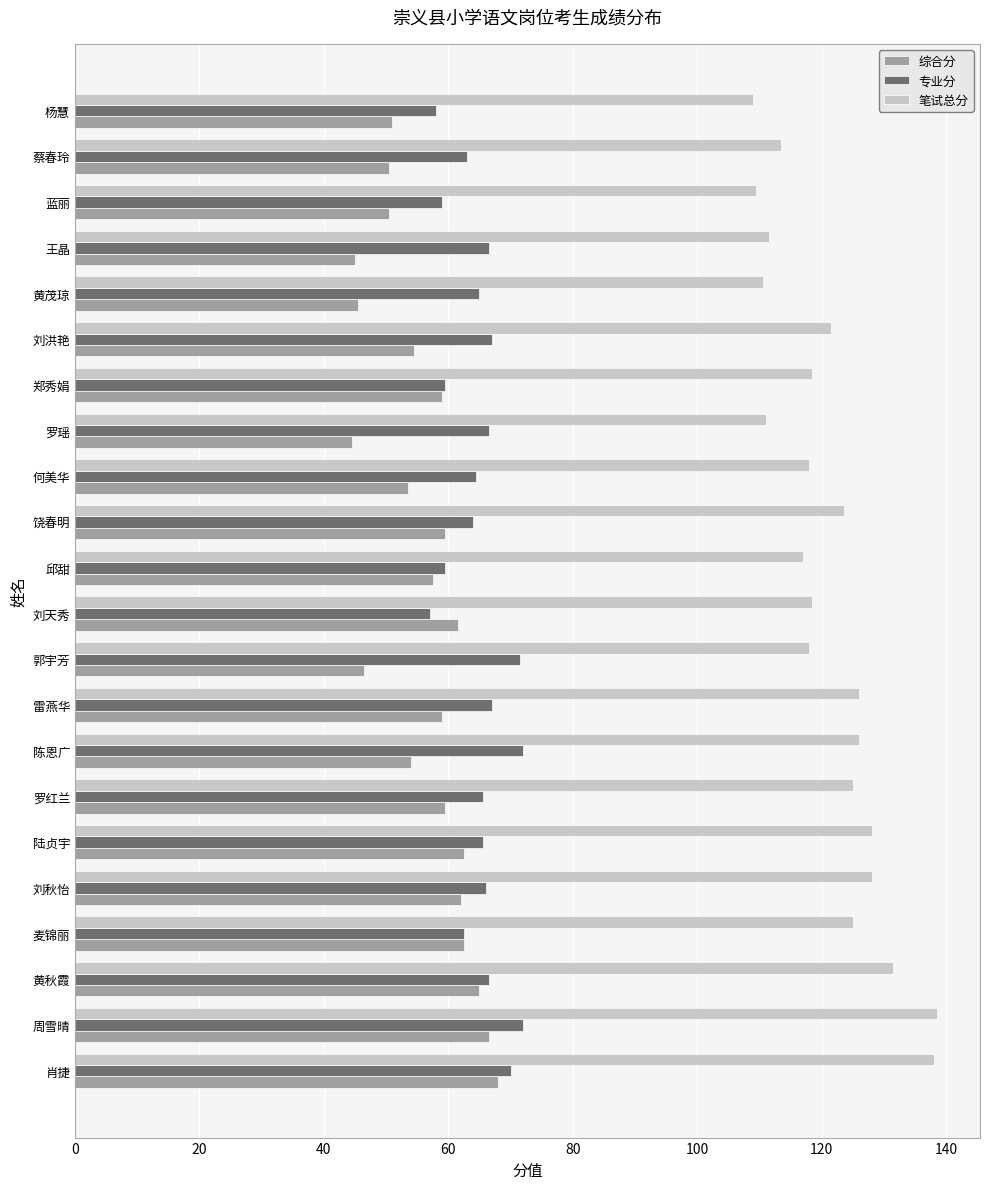

List the series in order of their peak value, lowest first.

综合分, 专业分, 笔试总分